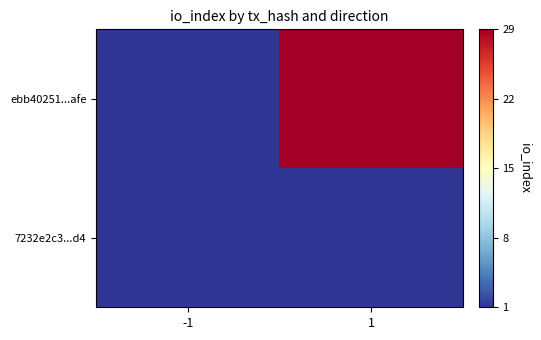

List the series in order of their overall mean, highest first.

ebb40251...afe, 7232e2c3...d4